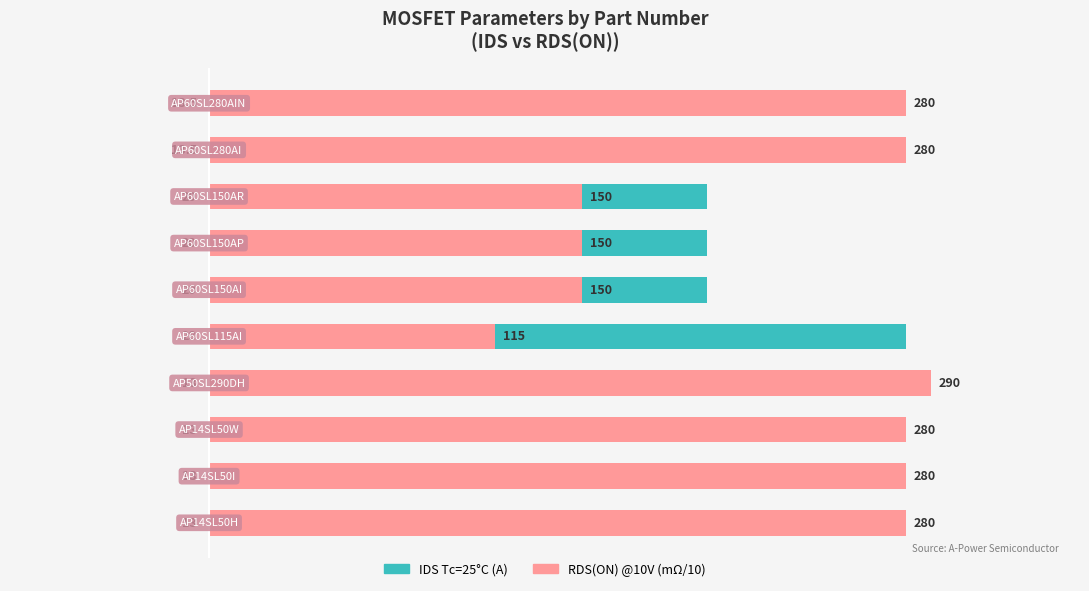

Reading left to right, list all the values displayed in this chart.

IDS Tc=25°C (A): 13.0	13.0	13.0	13.0	28.0	20.0	20.0	20.0	13.5	13.5
RDS(ON) @10V (mΩ/10): 28.0	28.0	28.0	29.0	11.5	15.0	15.0	15.0	28.0	28.0